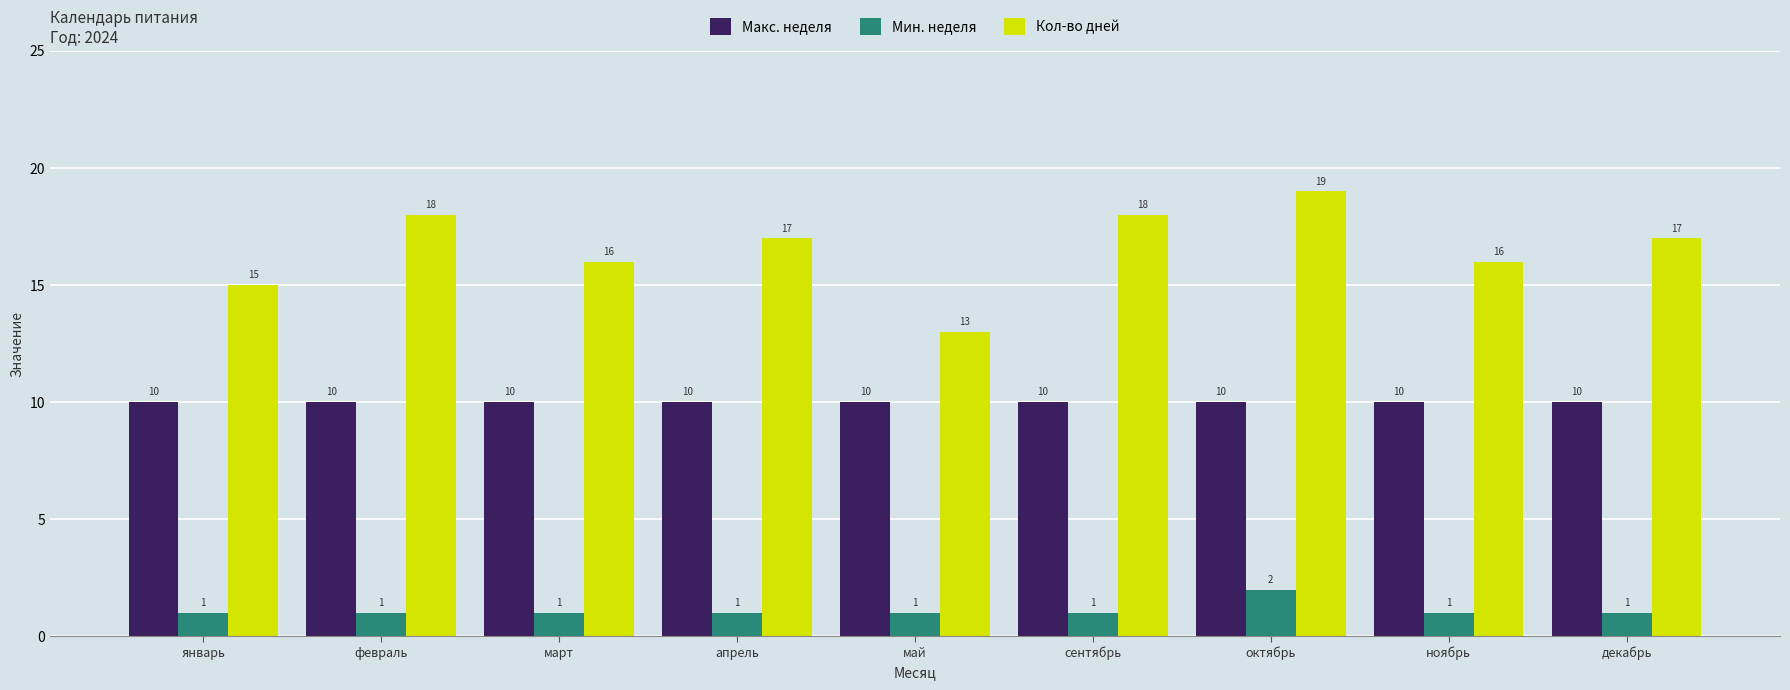

At how many categories does at least one series exceed 2?

9